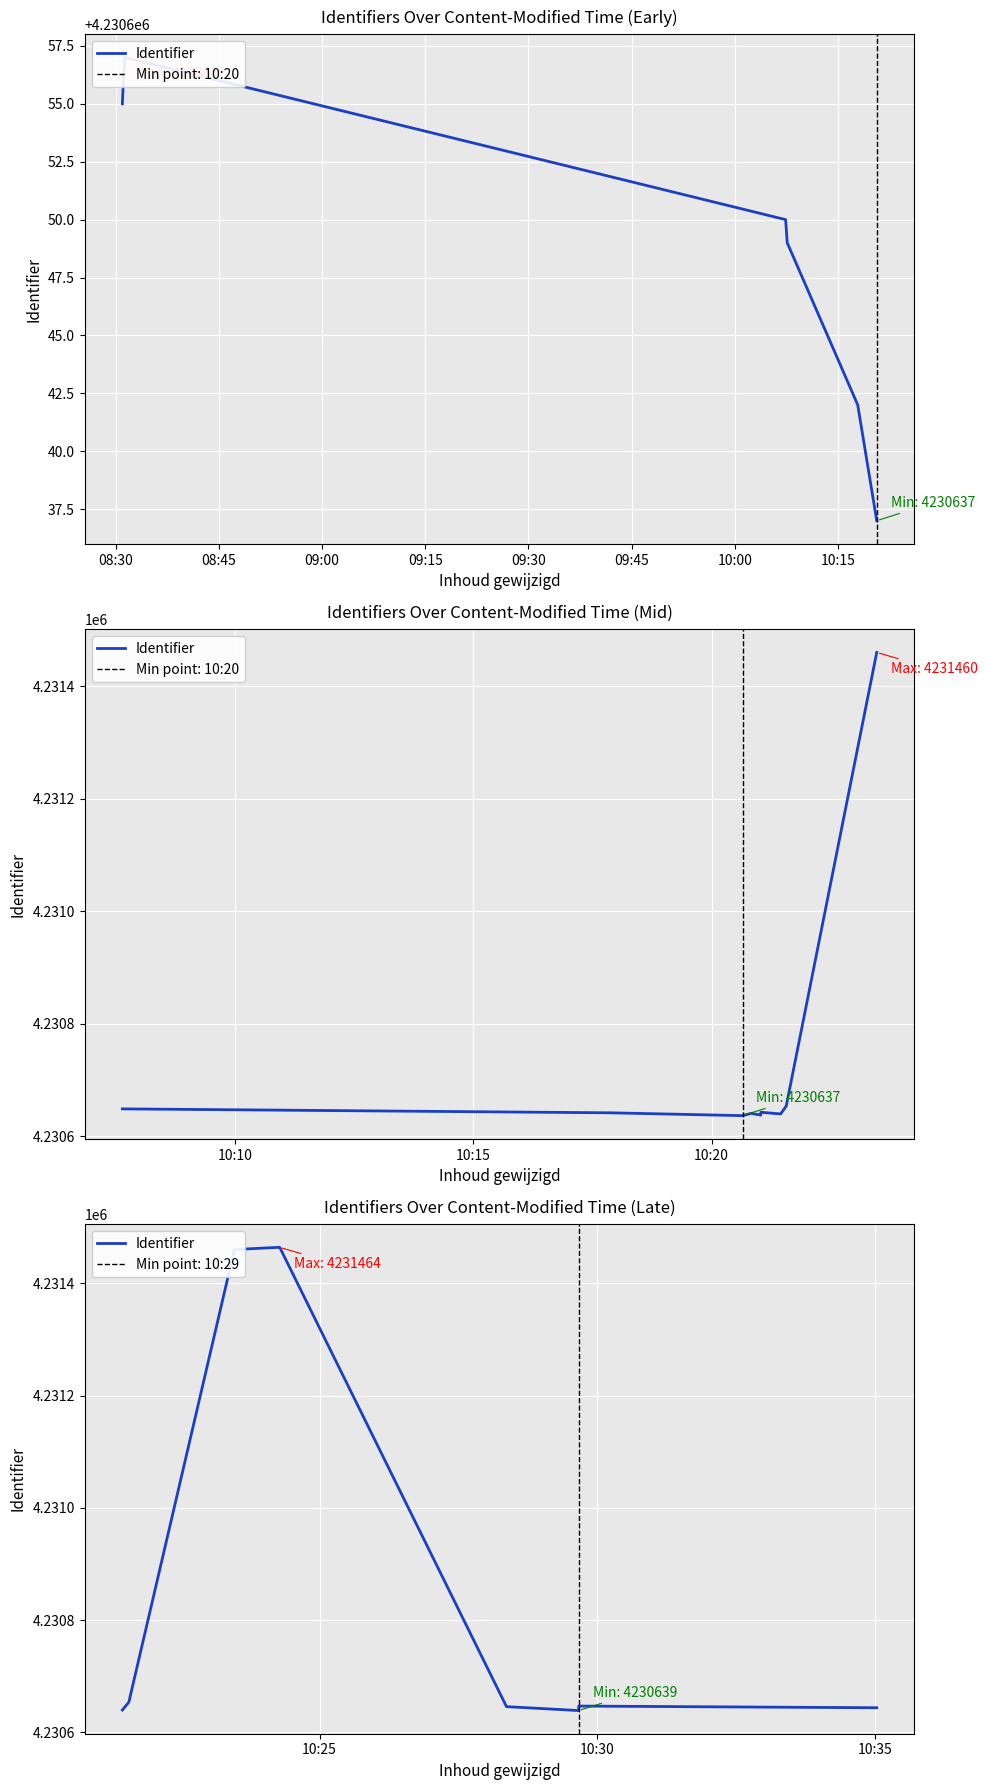

At which label is the value closest to 4231051?

08:45